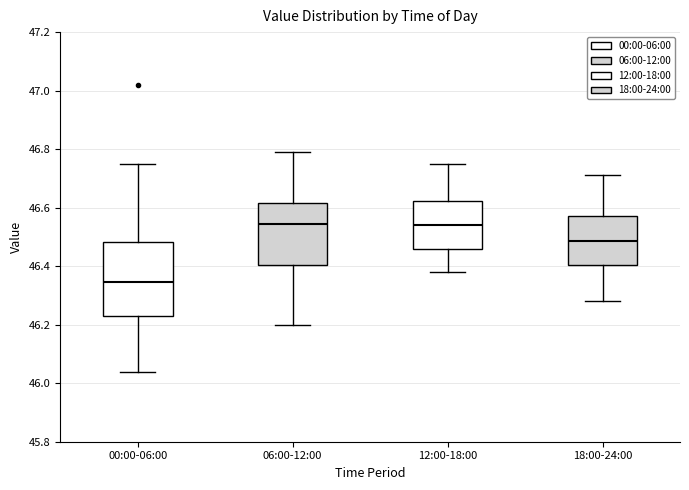

Which box has the lowest median line?

00:00-06:00